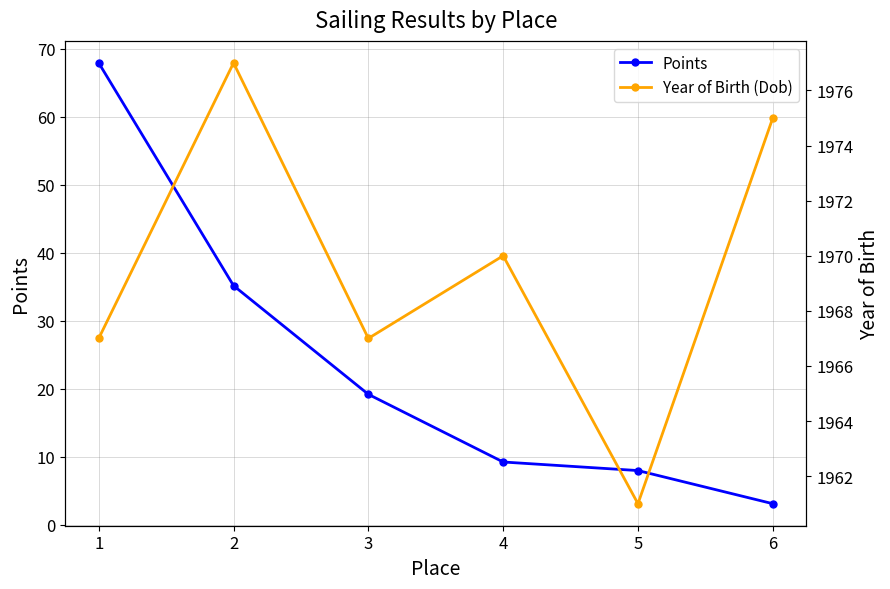

What are all the series names shown in the legend?

Points, Year of Birth (Dob)